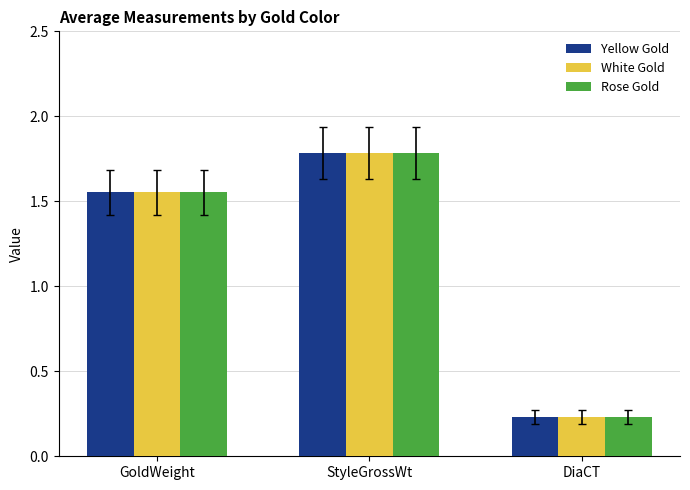

The Yellow Gold series shows 0.7 at GoldWeight. True or false?

False